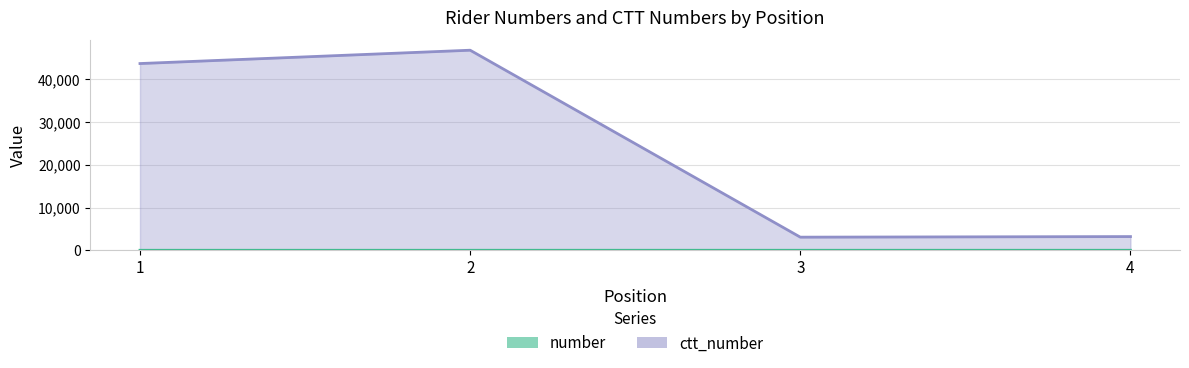

Reading right to left, extract all data points from this chart.

number: 4	3	2	1
ctt_number: 3206	3069	46784	43666